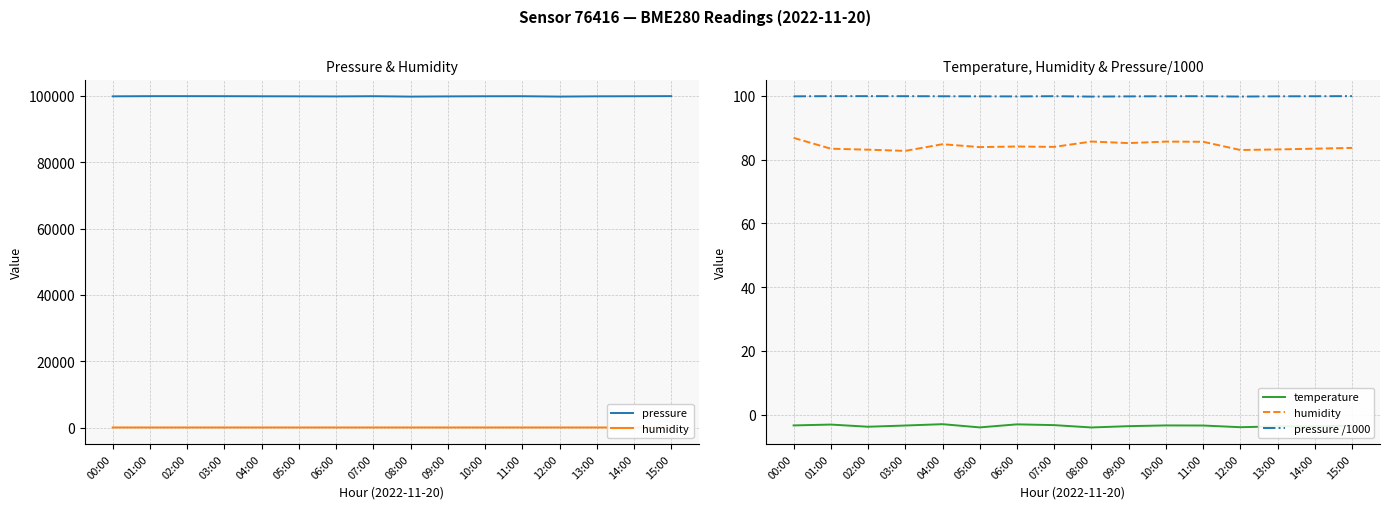

How many lines are shown in the chart?

4